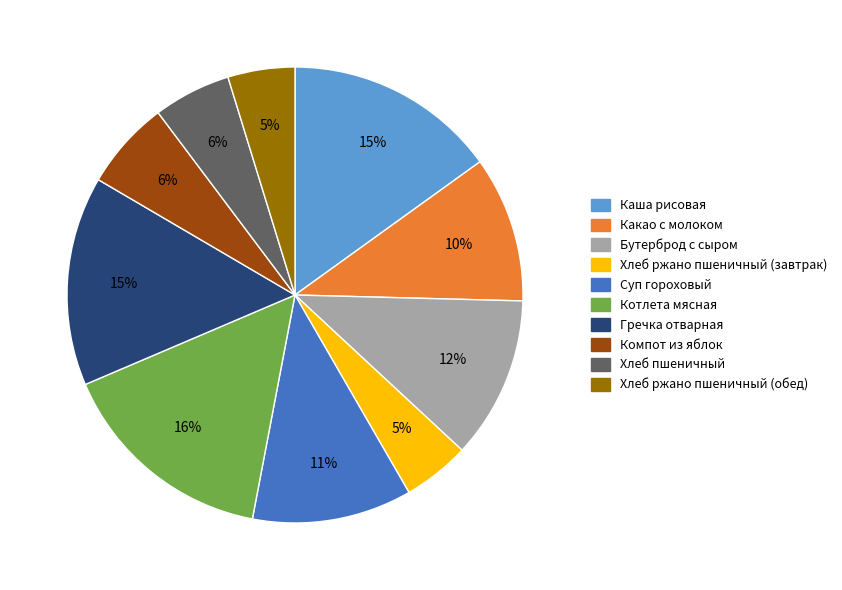

Does Суп гороховый represent more than half of the total?

No